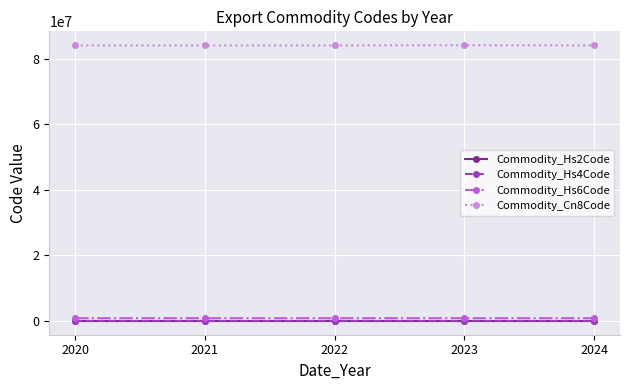

What is the minimum value shown in the chart?

84.0